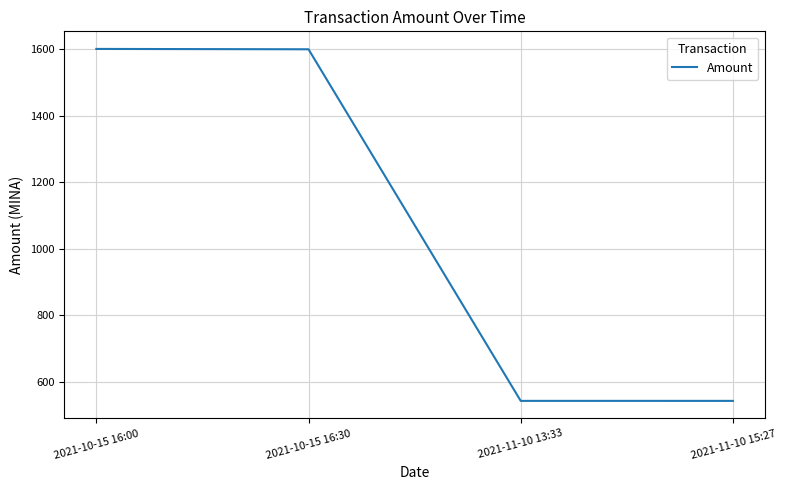

What is the change in value from 2021-10-15 16:00 to 2021-11-10 15:27?

-1056.4